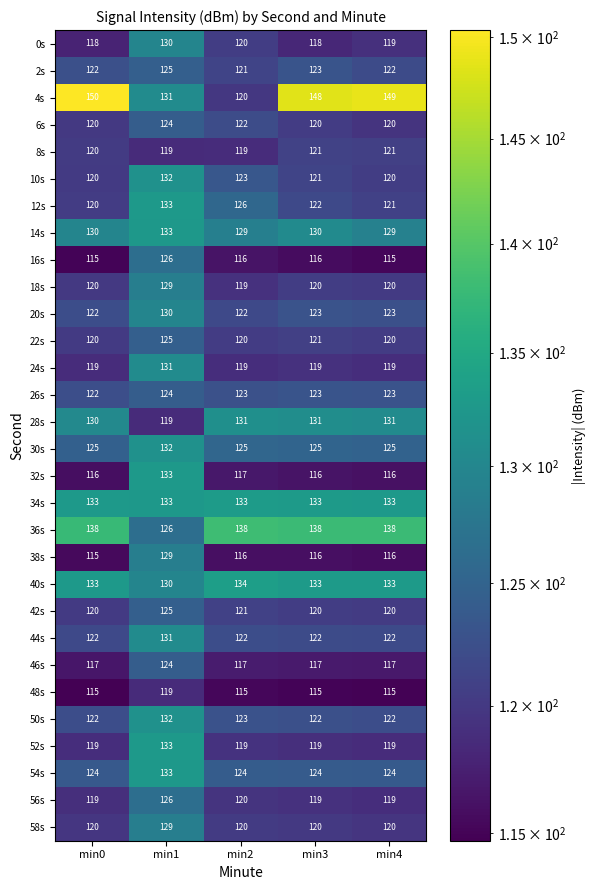

What is the sum of all 38s values?

592